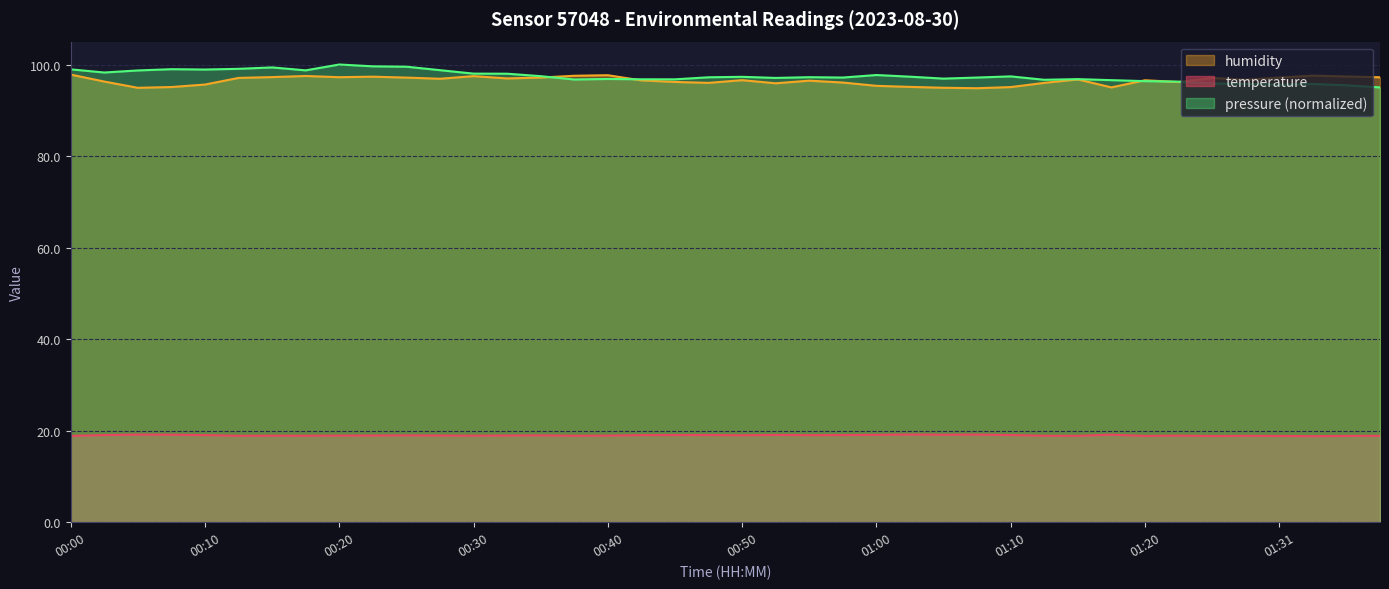

What is the difference between the highest and lowest values at 00:50?

78.3